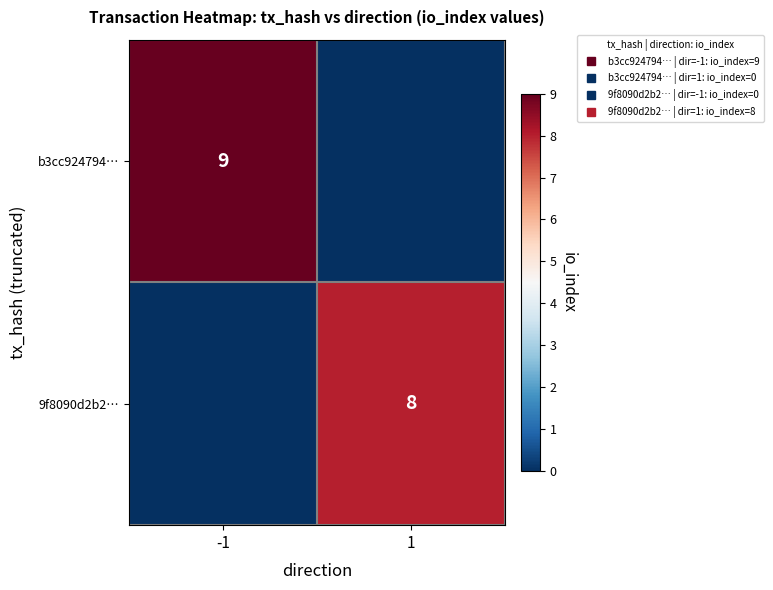

Read the b3cc924794… value at -1.

9